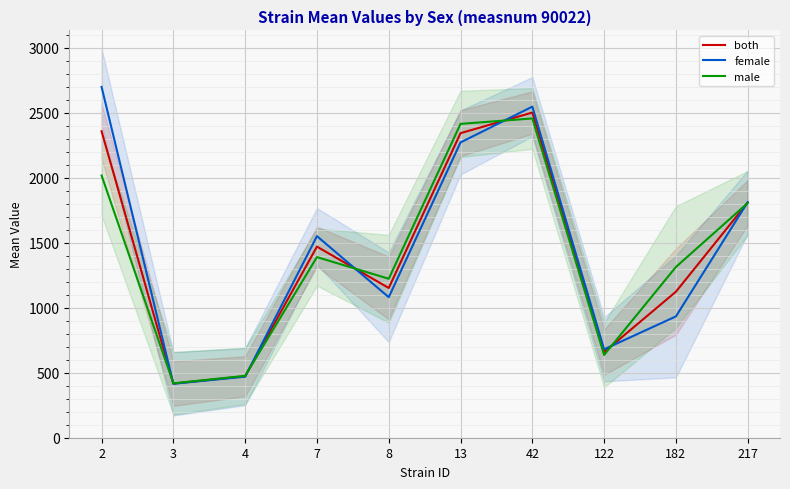

What is the difference between the both values at 122 and 8?

493.2